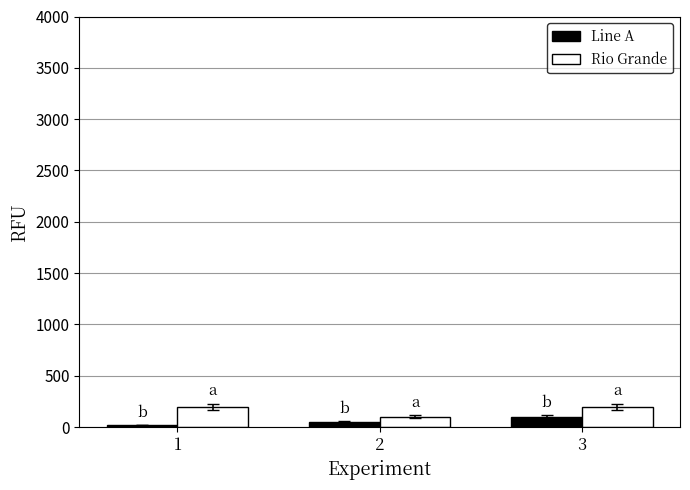

What is the maximum value for Rio Grande?

200